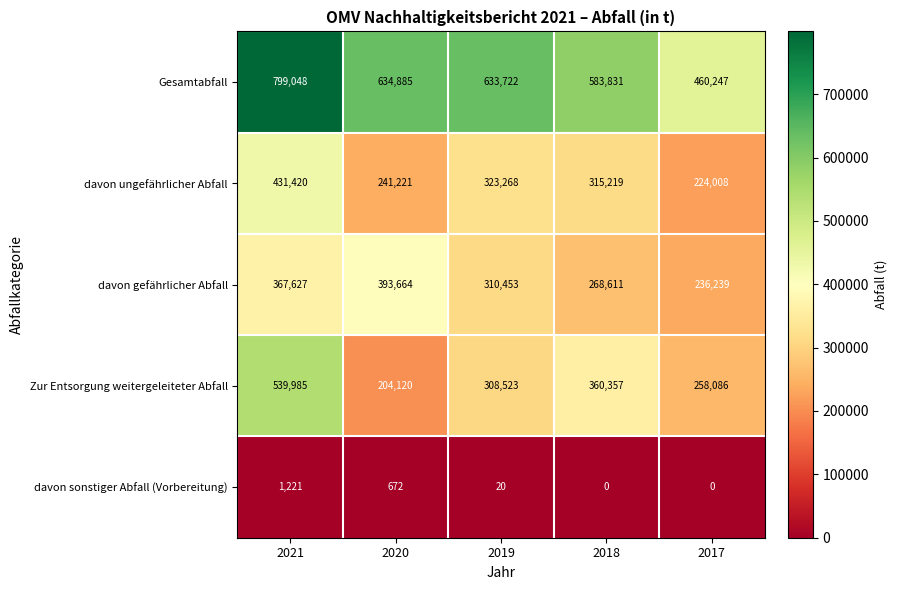

How many series are shown in this chart?

5